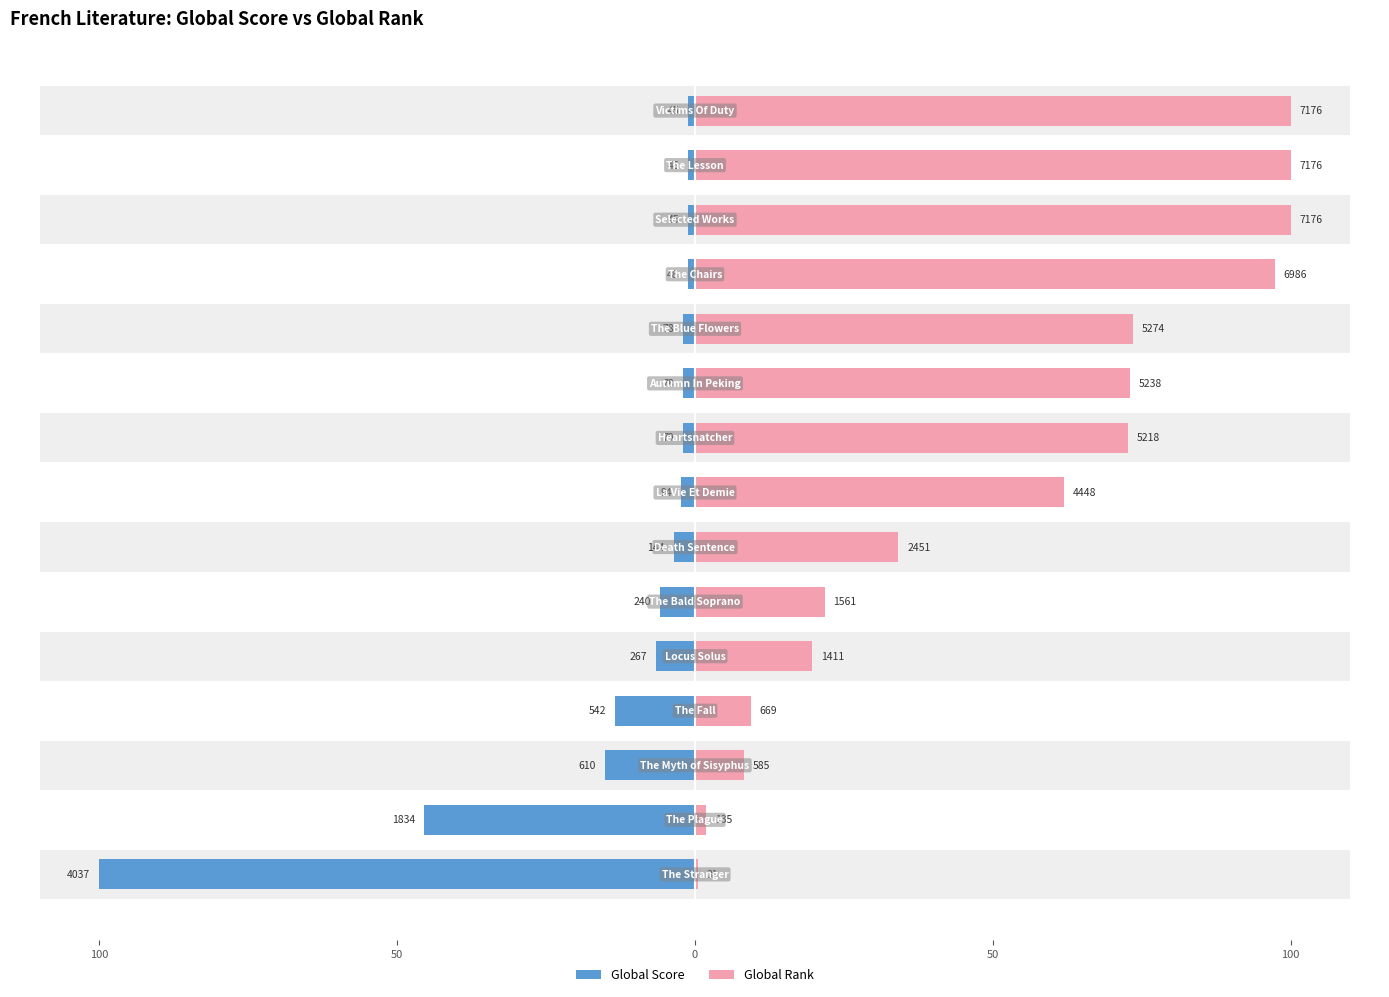

Is the value of Global Score at 13 greater than the value of Global Rank at 0?

No